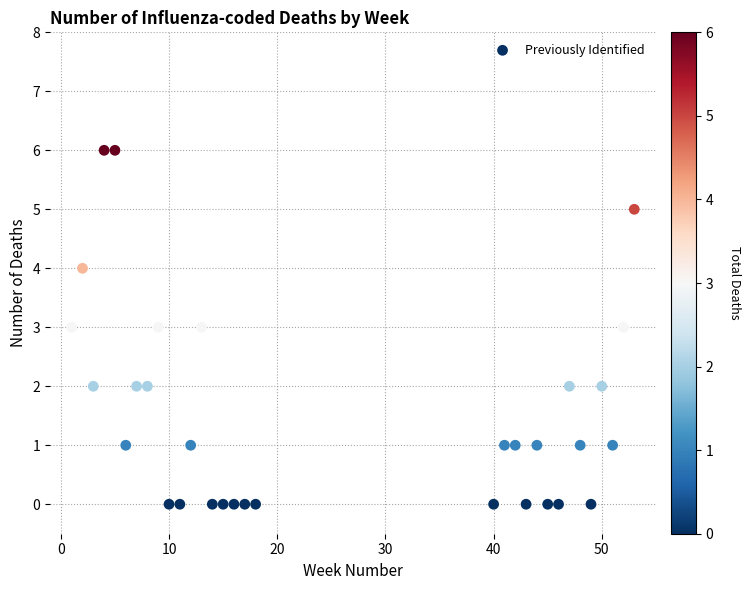

What is the range of Y values (max minus min)?

6